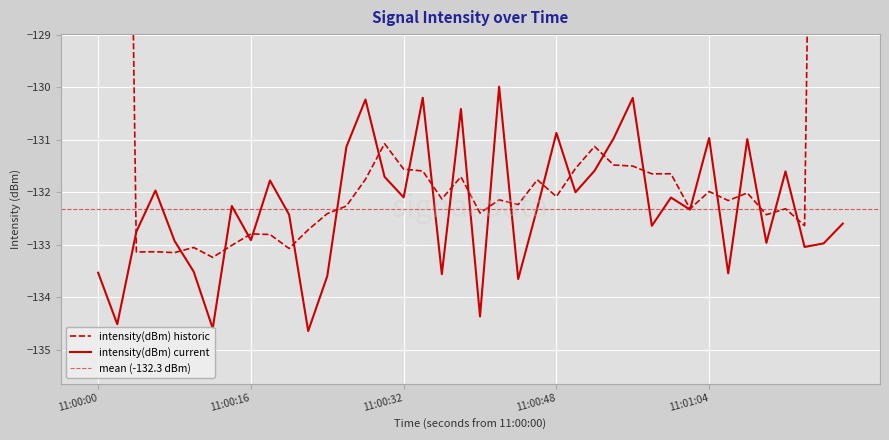

What is the lowest value of the intensity(dBm) current series?

-134.6